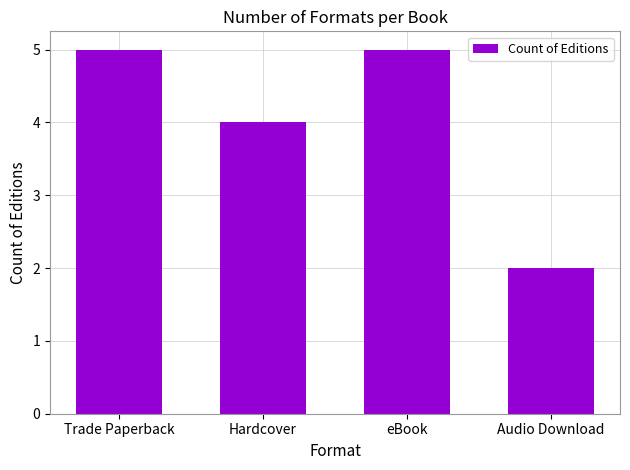

How many distinct data groups are displayed?

1